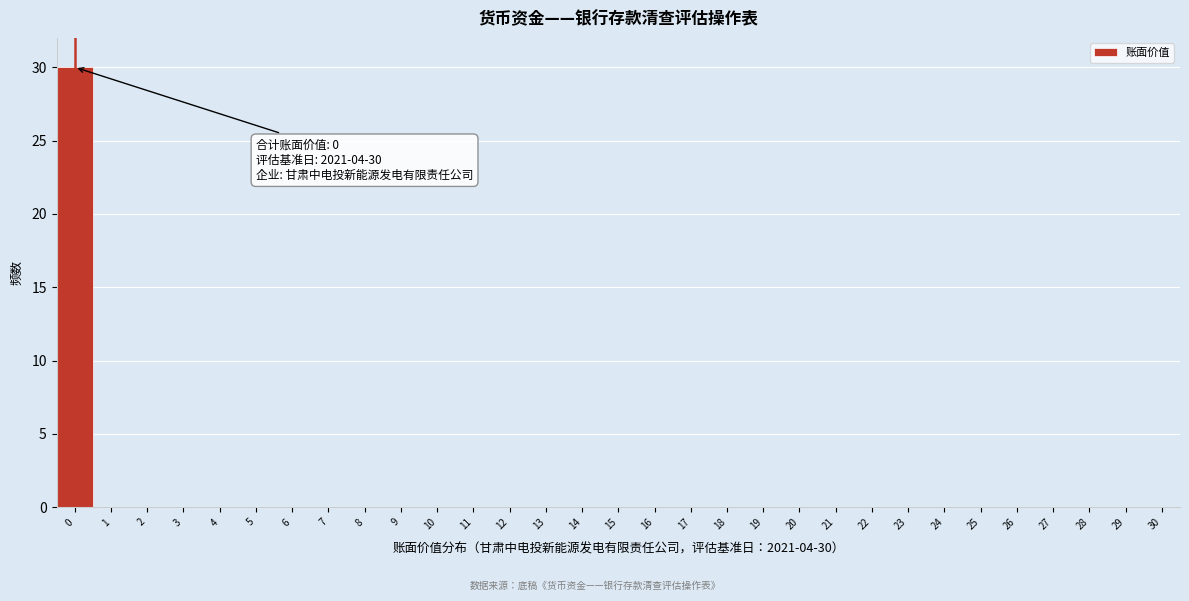

Over which range of the x-axis is the bar tallest?

-0.5 to 0.5